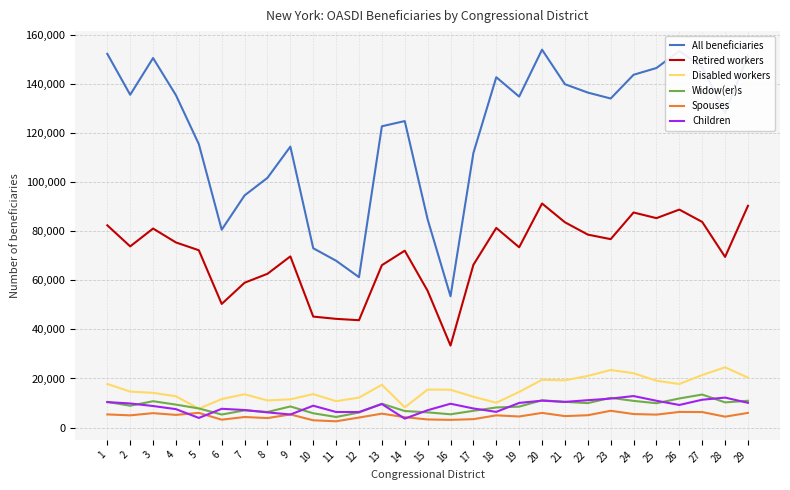

What is the difference between the Spouses values at 8 and 1?

1490